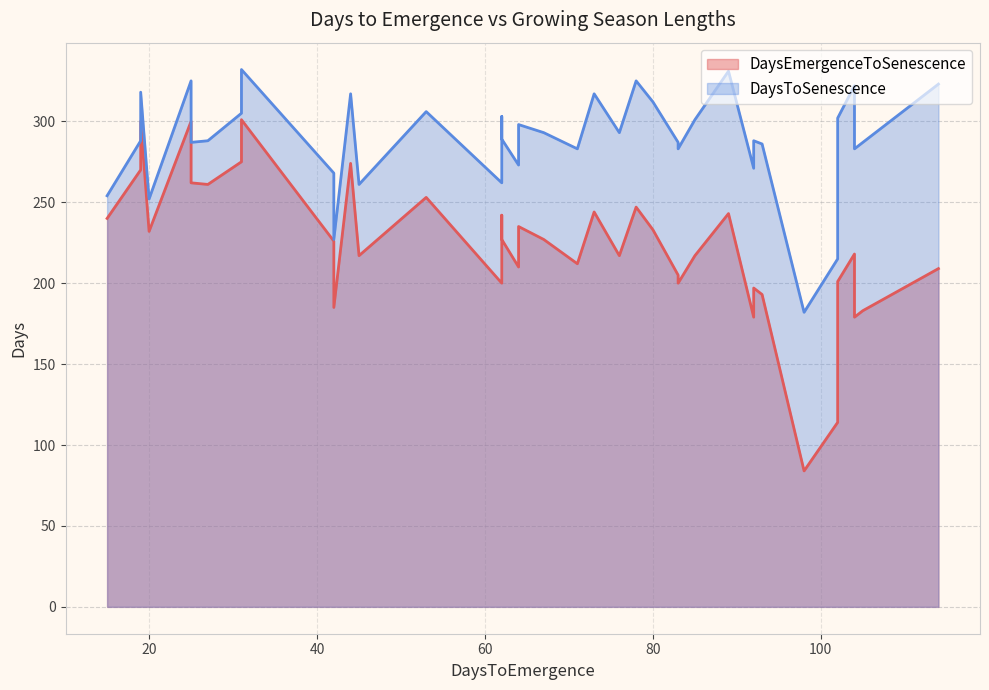

What is the sum of the DaysToSenescence values at 7 and 17?

605